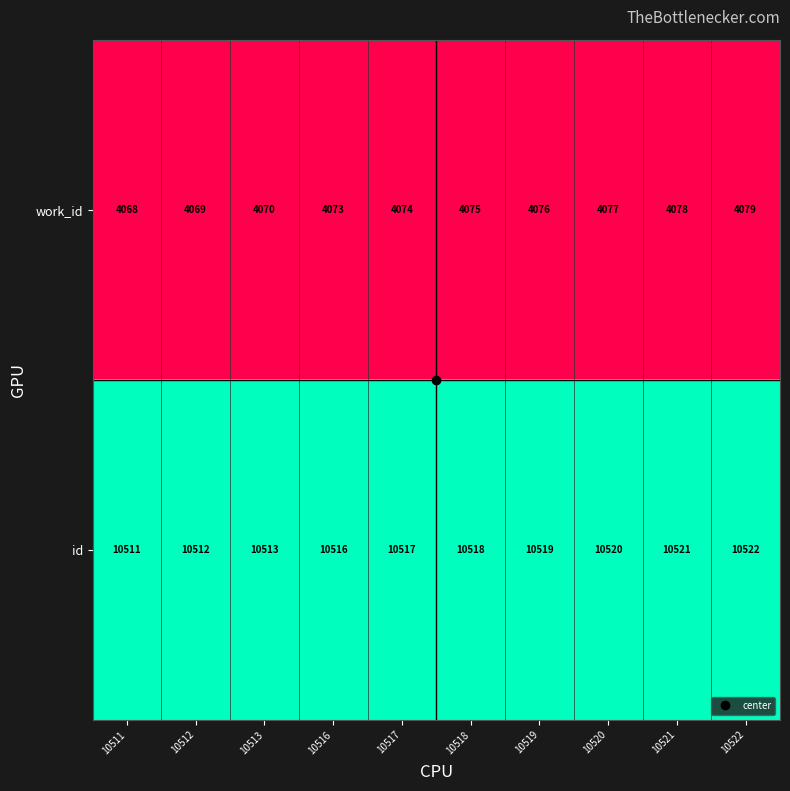

What is the spread (max minus min) of values at 10516?

6443